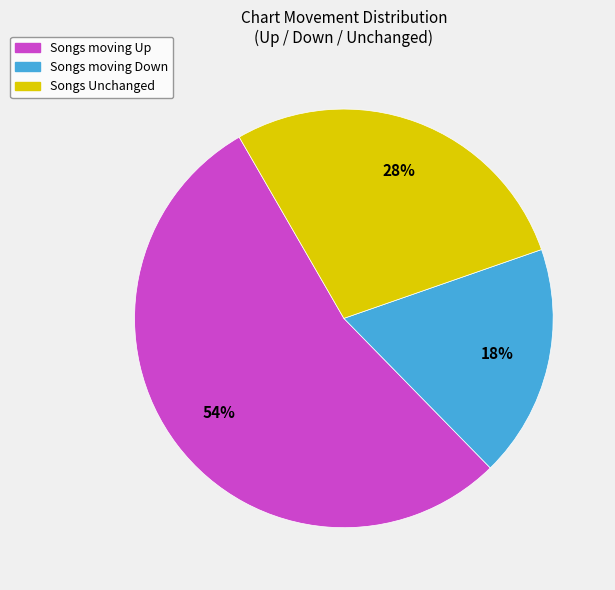

To the nearest percent, what percentage of the pie is Songs Unchanged?

28%